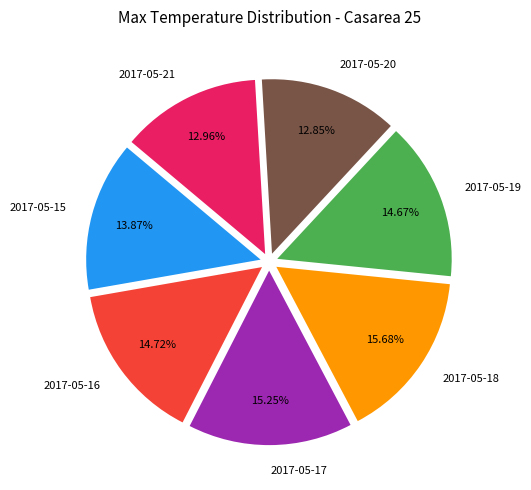

Count the number of slices in the pie.

7